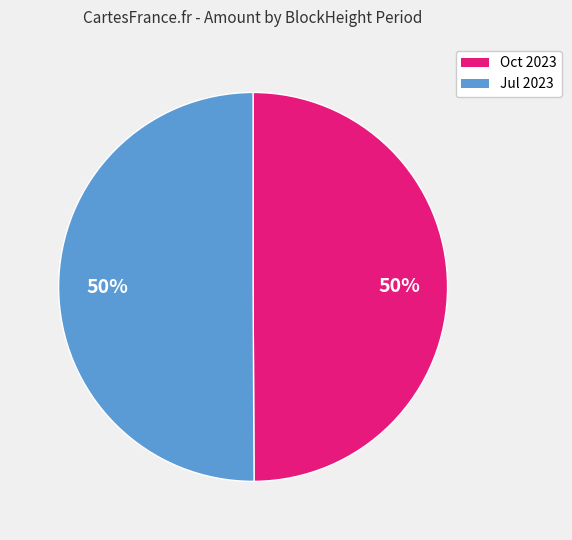

To the nearest percent, what is the average slice percentage?

50%